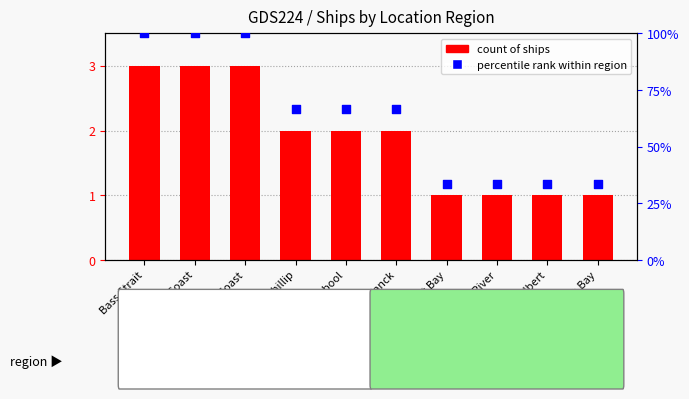

What is the total value across all series at Bass Strait?

103.0